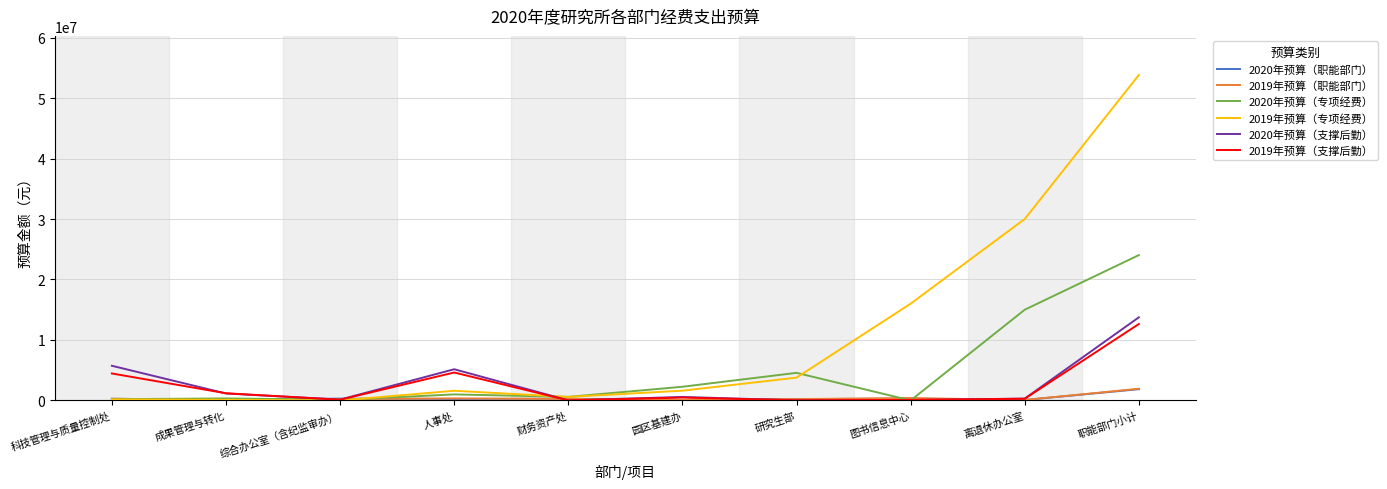

What is the greatest value displayed?

53822620.0